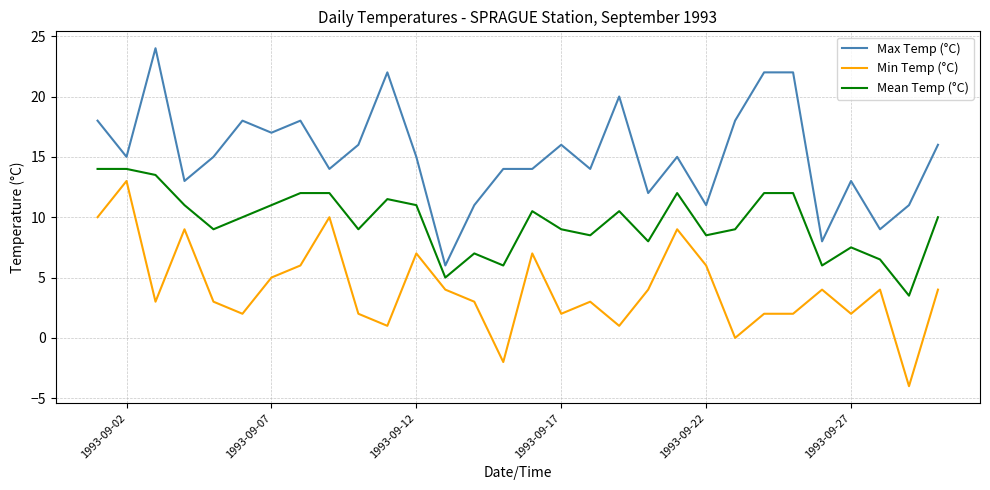

Which series has the largest total across all categories?

Max Temp (°C)